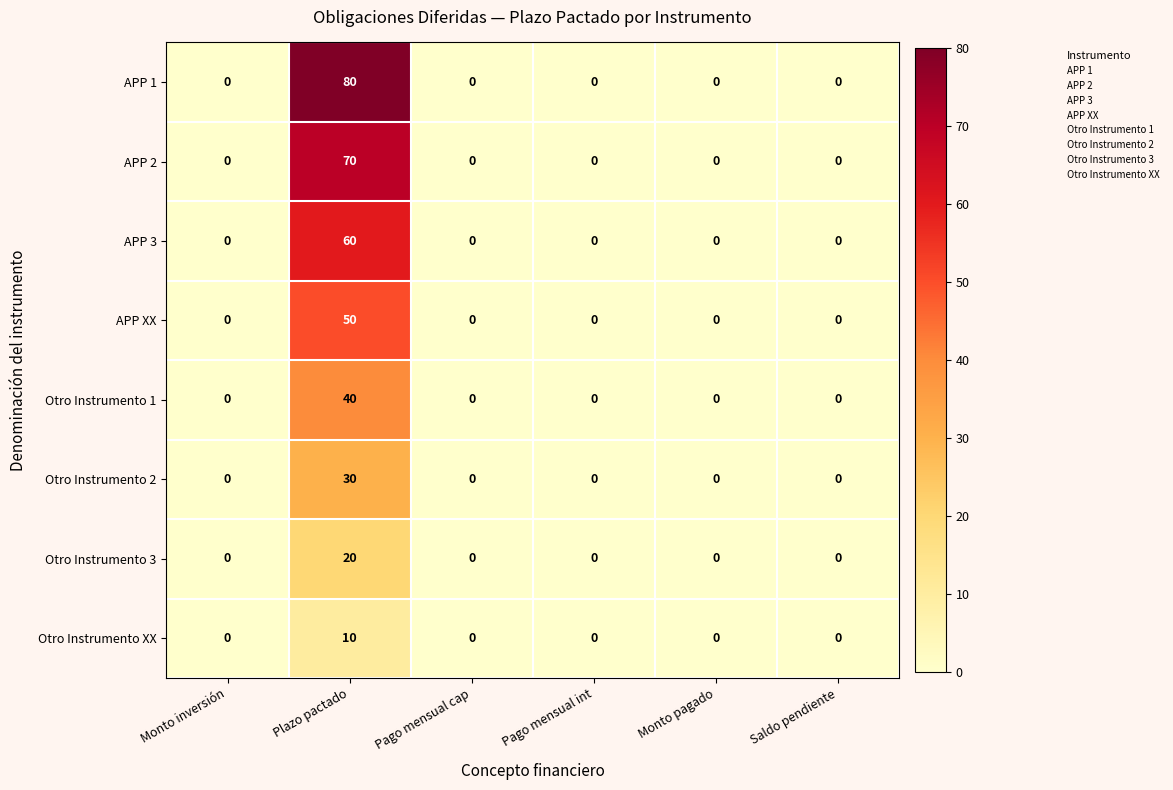

The APP 3 series shows 0 at Monto pagado. True or false?

True